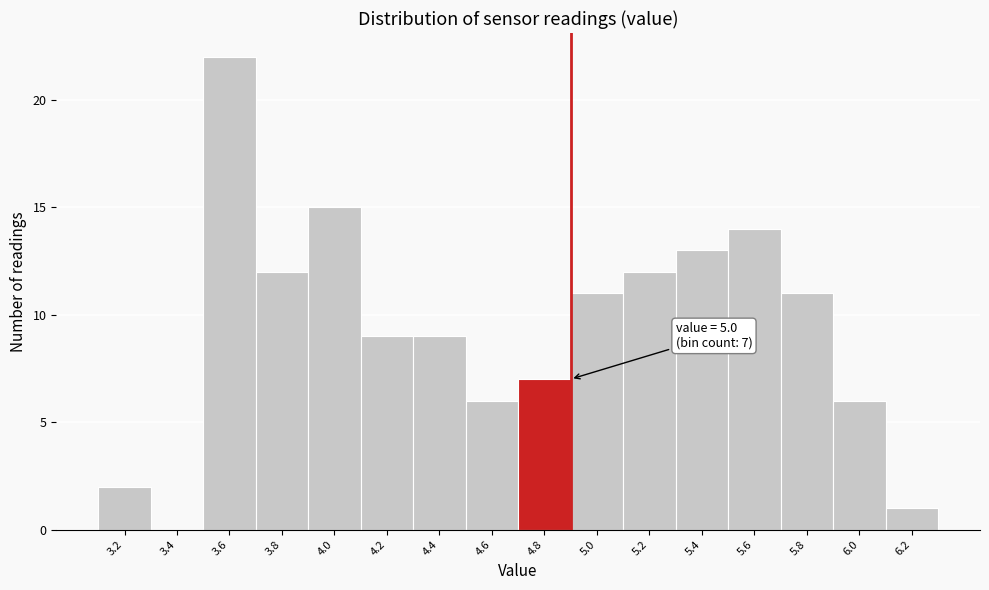

What is the sum of all values?

150